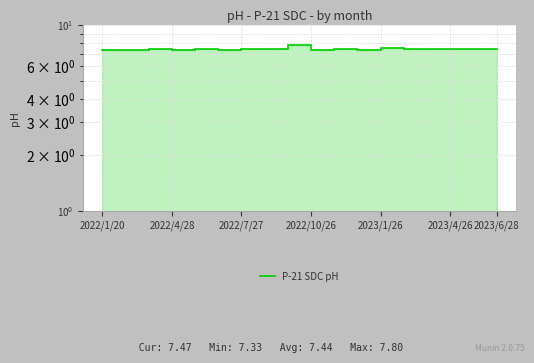

How many data points does each series have?

18